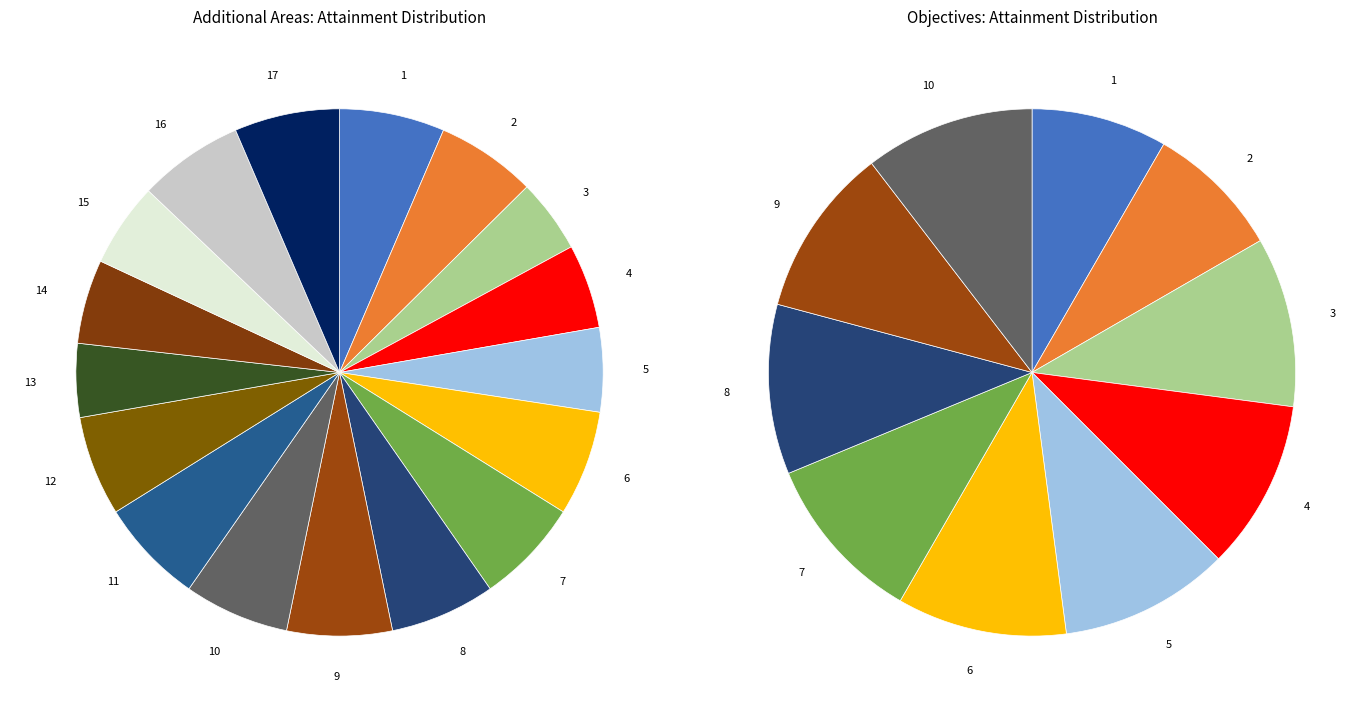

How many slices are in this pie chart?

17